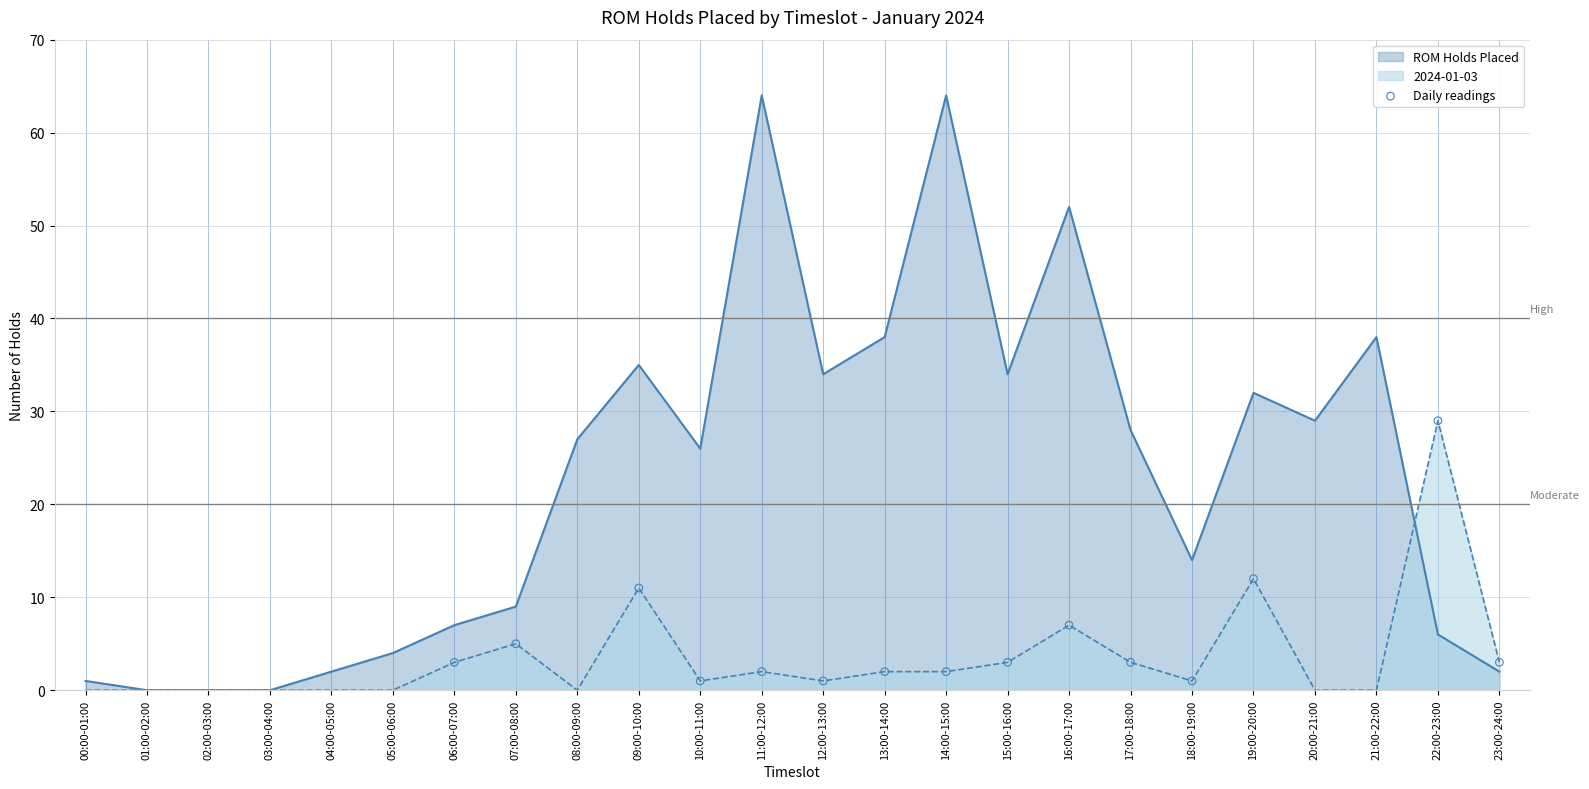

Which series has the widest spread of values?

ROM Holds Placed